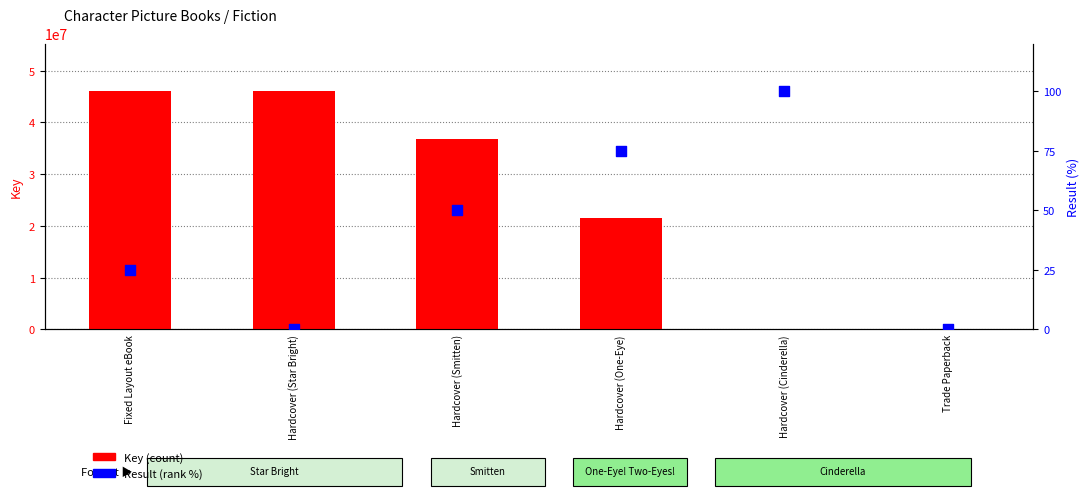

Which series has the largest Y range (max minus min)?

Key